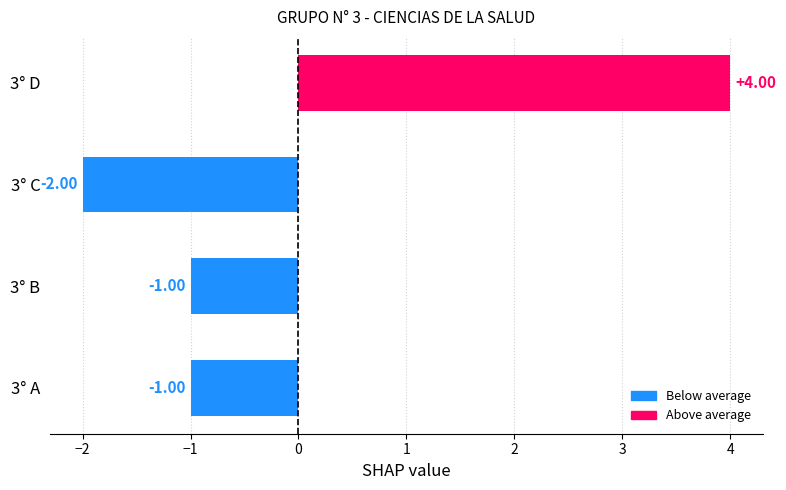

What is the change in value from 3° C to 3° D?

+6